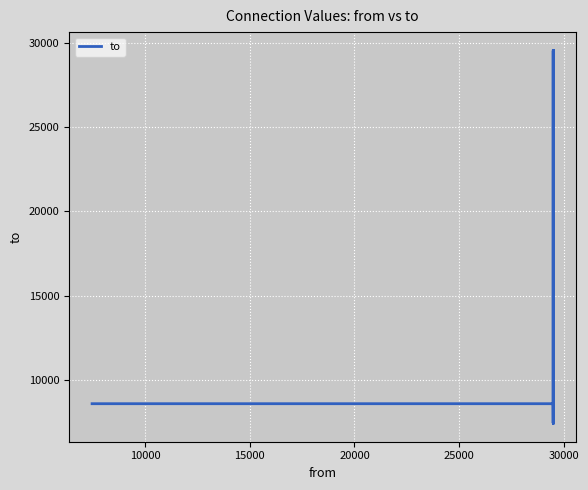

The value at 9 is 47917. True or false?

False